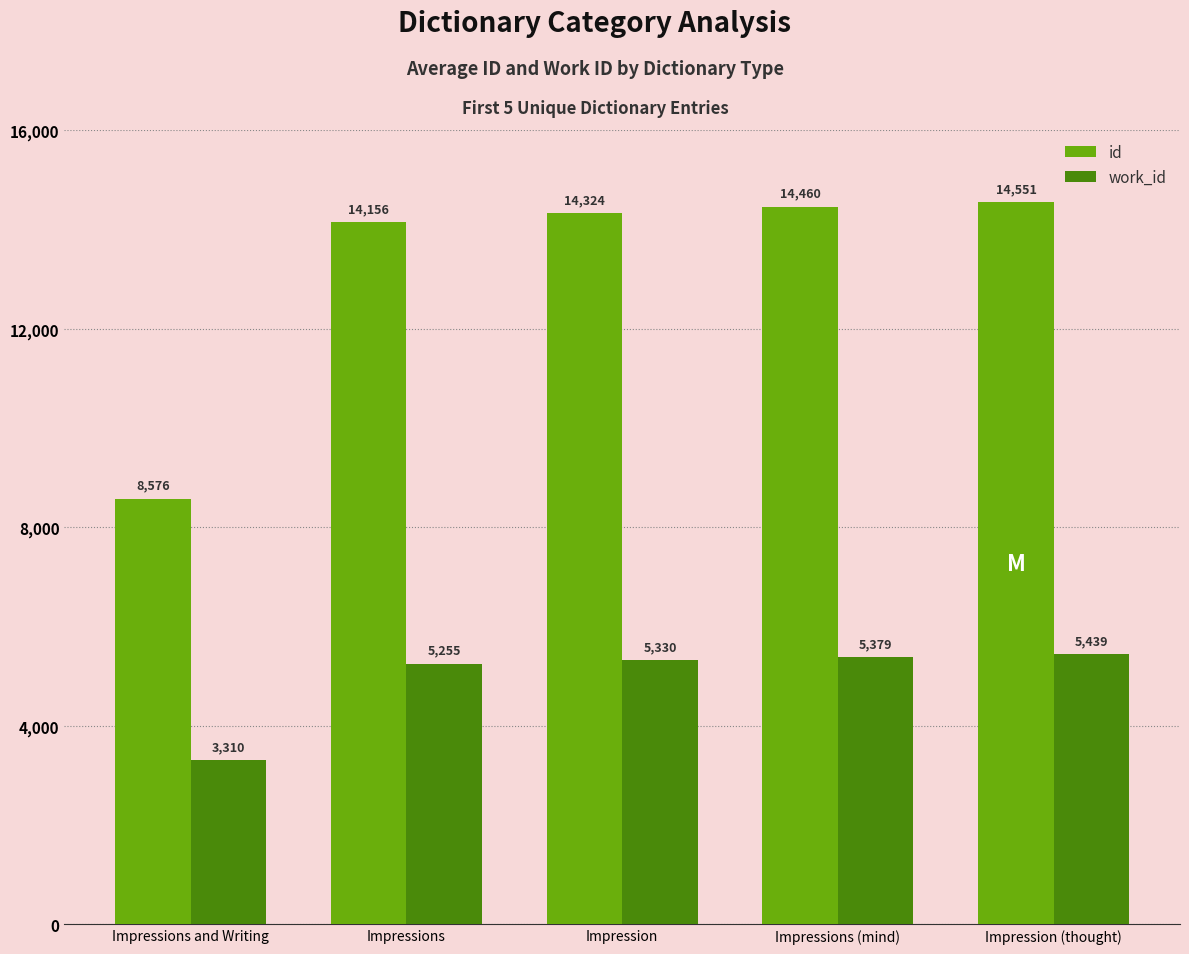

How many data points in id are less than 14324?

2